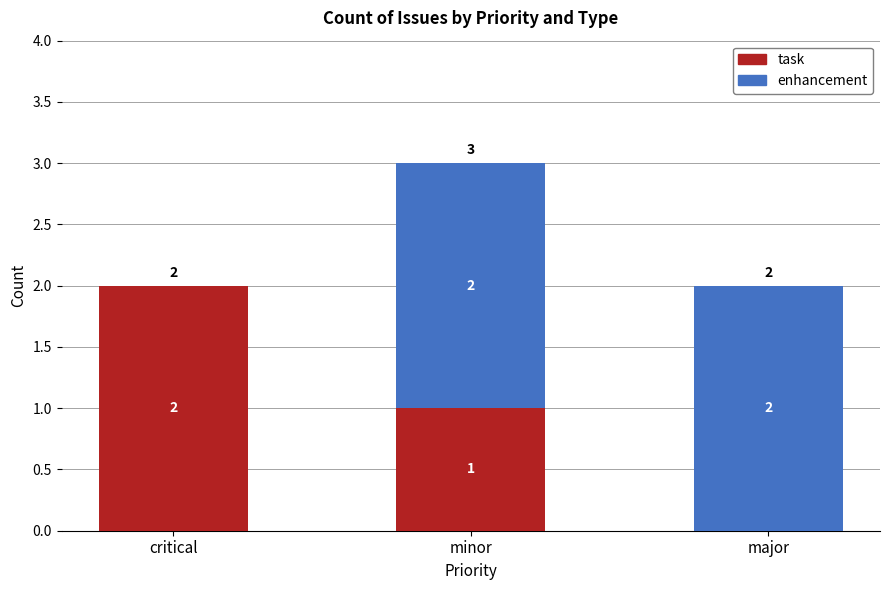

Count the number of categories in the chart.

3